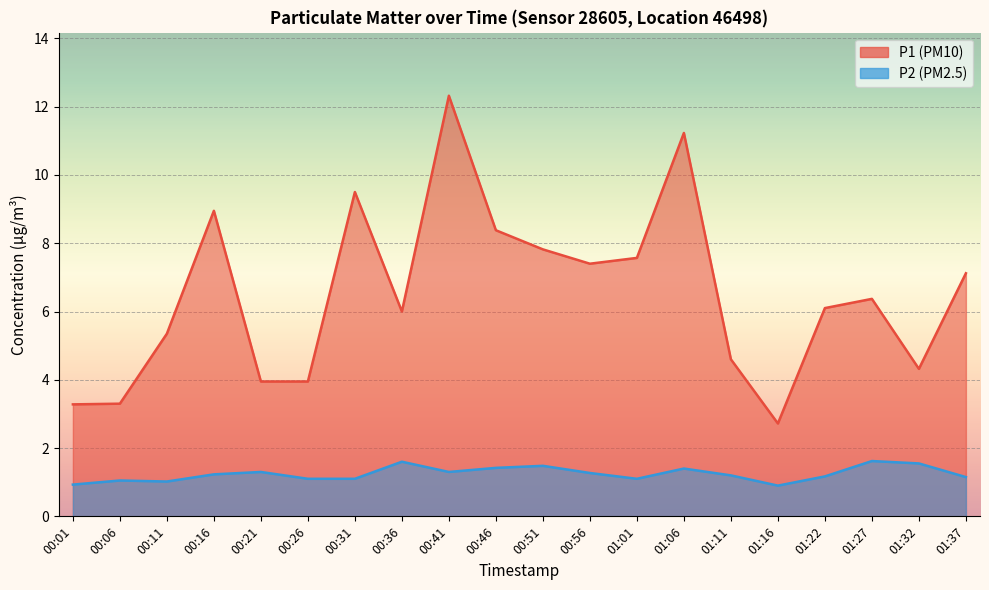

Reading left to right, transcribe all the data shown in this chart.

P1: 00:01=3.3	00:06=3.3	00:11=5.3	00:16=8.9	00:21=4.0	00:26=4.0	00:31=9.5	00:36=6.0	00:41=12.3	00:46=8.4	00:51=7.8	00:56=7.4	01:01=7.6	01:06=11.2	01:11=4.6	01:16=2.7	01:22=6.1	01:27=6.4	01:32=4.3	01:37=7.1
P2: 00:01=0.9	00:06=1.1	00:11=1.0	00:16=1.2	00:21=1.3	00:26=1.1	00:31=1.1	00:36=1.6	00:41=1.3	00:46=1.4	00:51=1.5	00:56=1.3	01:01=1.1	01:06=1.4	01:11=1.2	01:16=0.9	01:22=1.2	01:27=1.6	01:32=1.6	01:37=1.1